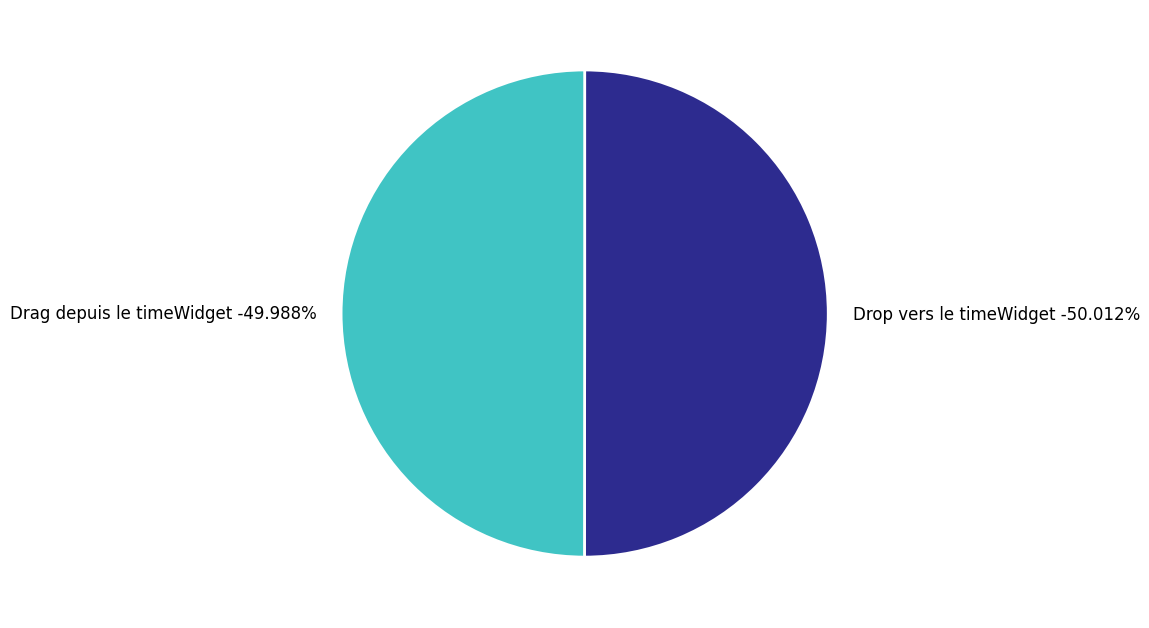

What percentage is the Drag depuis le timeWidget slice, to the nearest percent?

50%